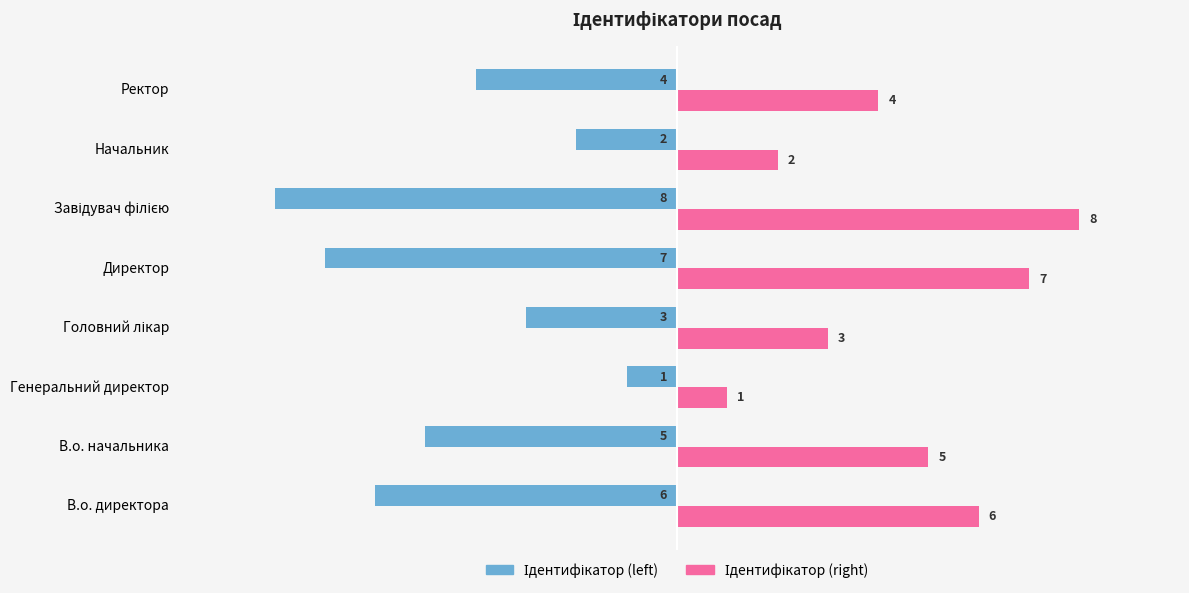

What is the maximum value shown in the chart?

8